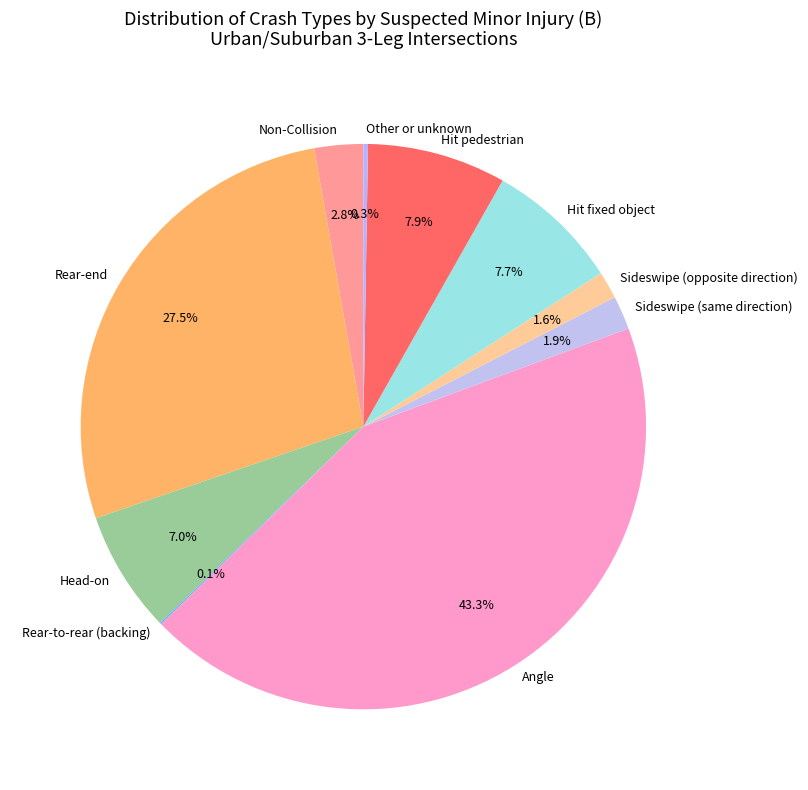

Between Hit fixed object and Head-on, which is larger?

Hit fixed object